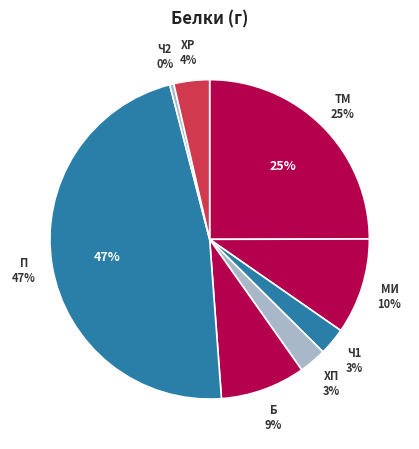

What is the ratio of the value at плов to the value at чай с сахаром?

17.0